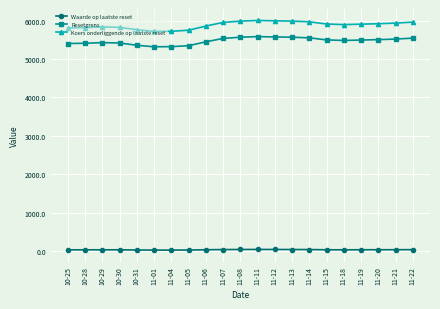

True or false: Koers onderliggende op laatste reset and Resetgrens intersect in this chart.

False